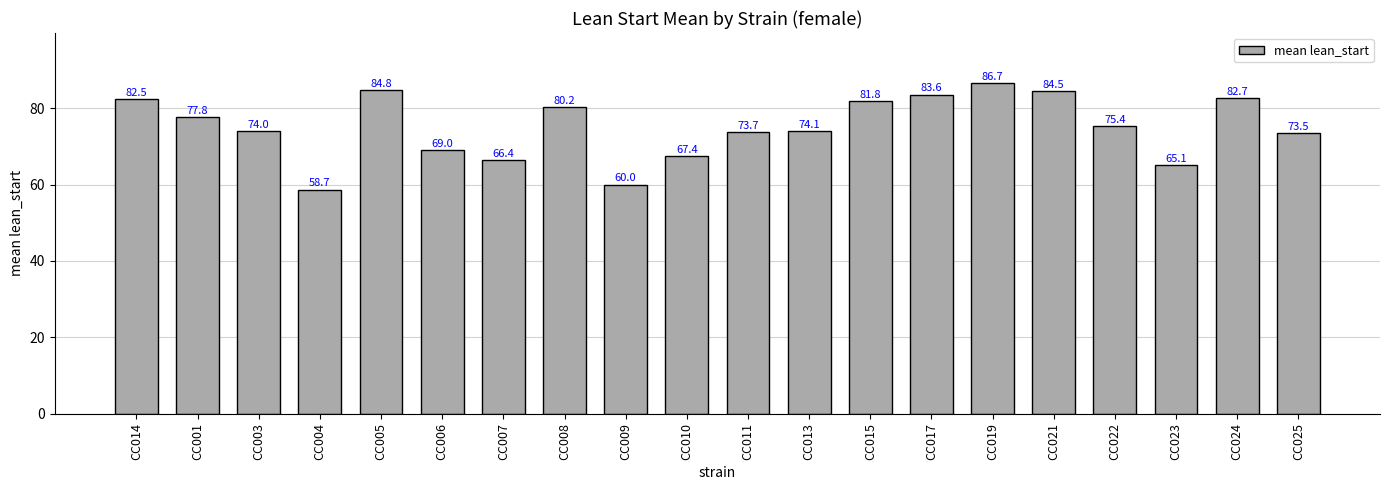

What is the ratio of the value at CC004 to the value at CC008?

0.7